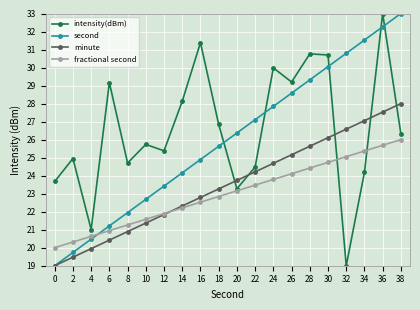

What is the average value of the fractional second series?

23.0